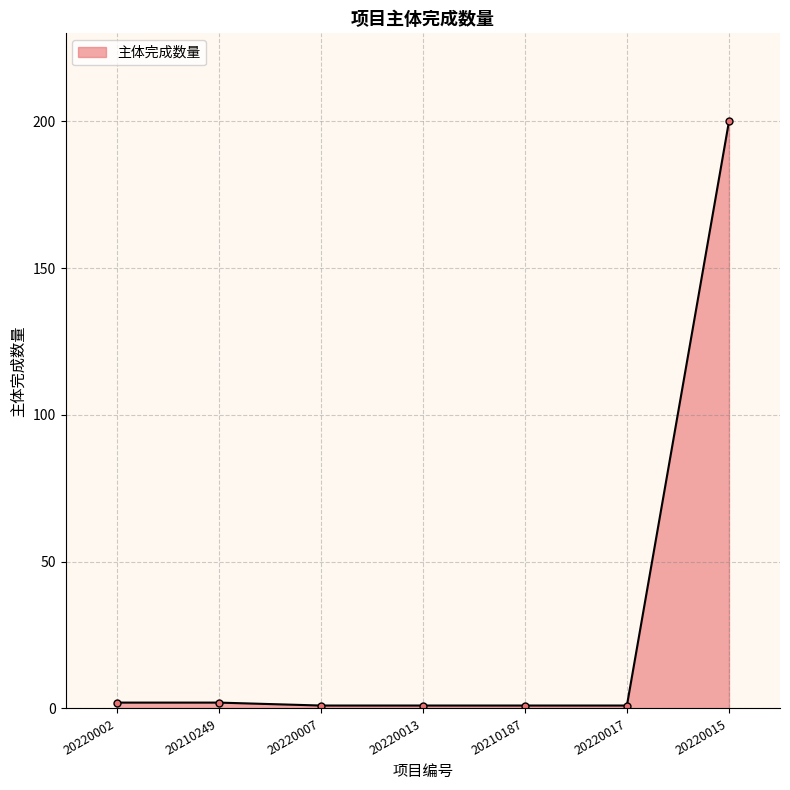

Reading left to right, extract all data points from this chart.

20220002=2	20210249=2	20220007=1	20220013=1	20210187=1	20220017=1	20220015=200